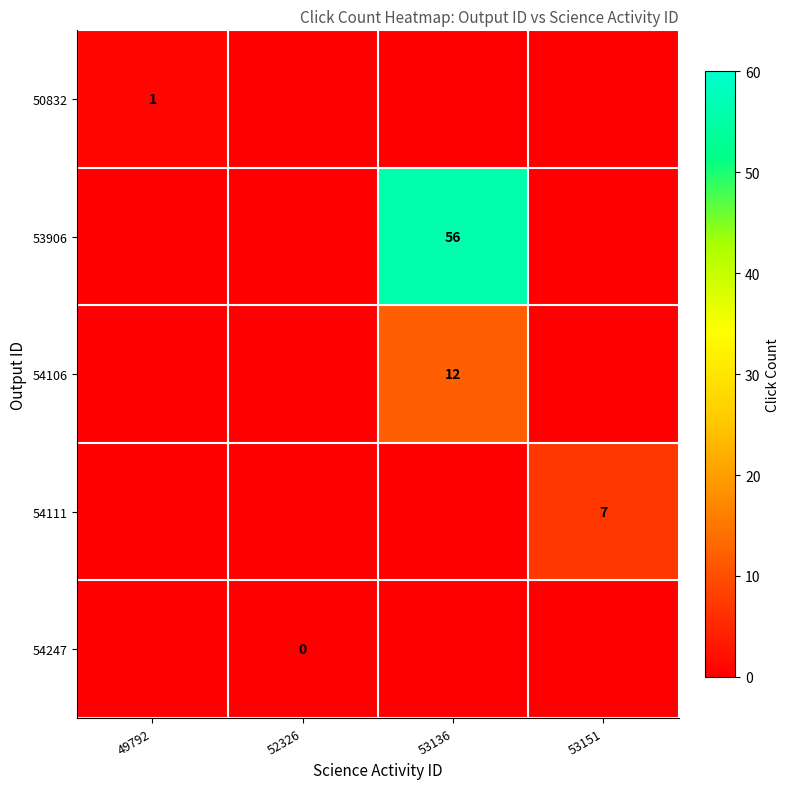

The 54106 series shows 5 at 53136. True or false?

False